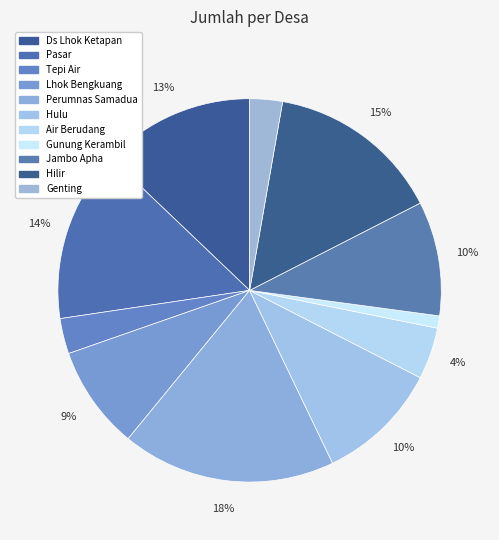

To the nearest percent, what is the difference between the largest and smallest slice percentages?

17%